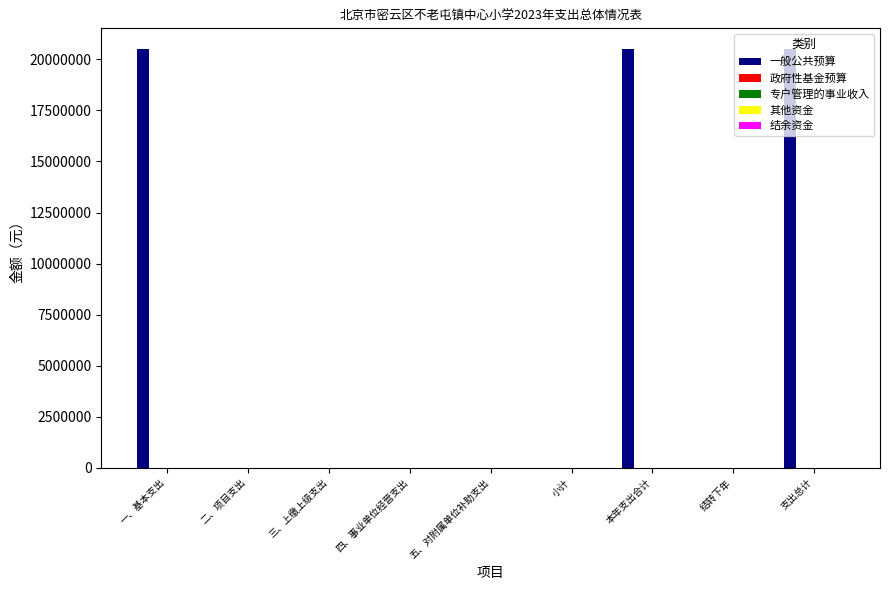

What is the sum of all values?

61479409.6